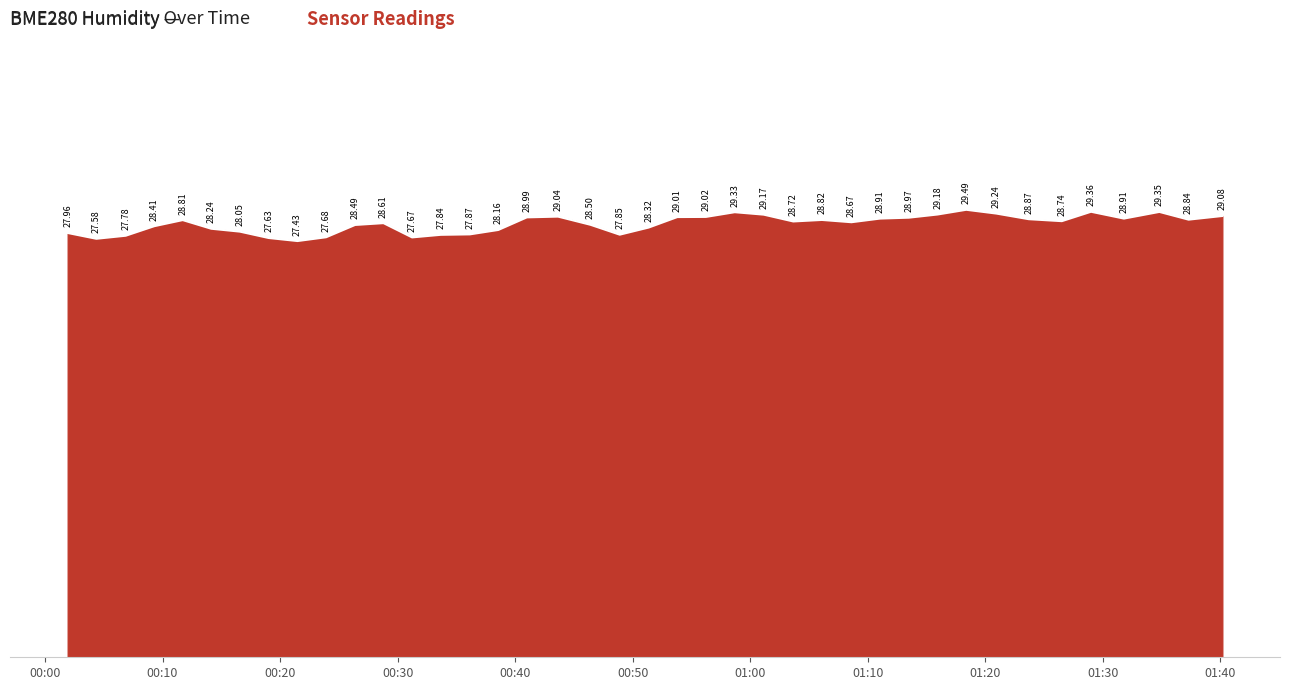

What is the difference between the maximum and minimum values?

2.1